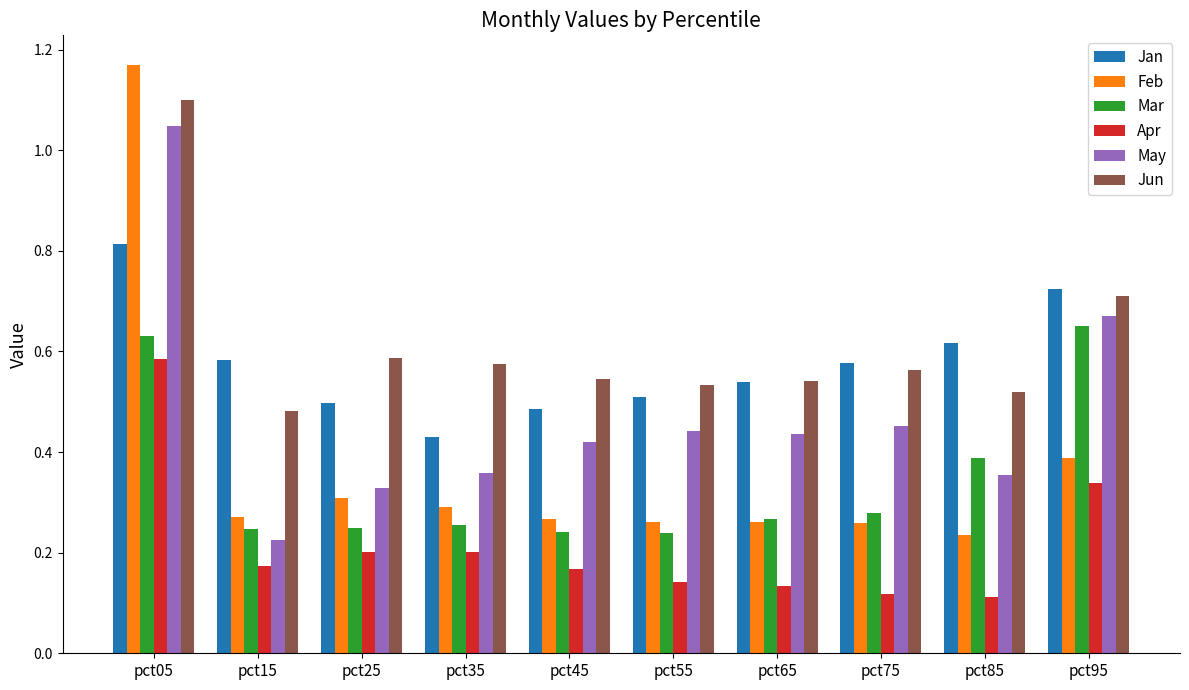

Rank the series at pct45 from highest to lowest value.

Jun, Jan, May, Feb, Mar, Apr